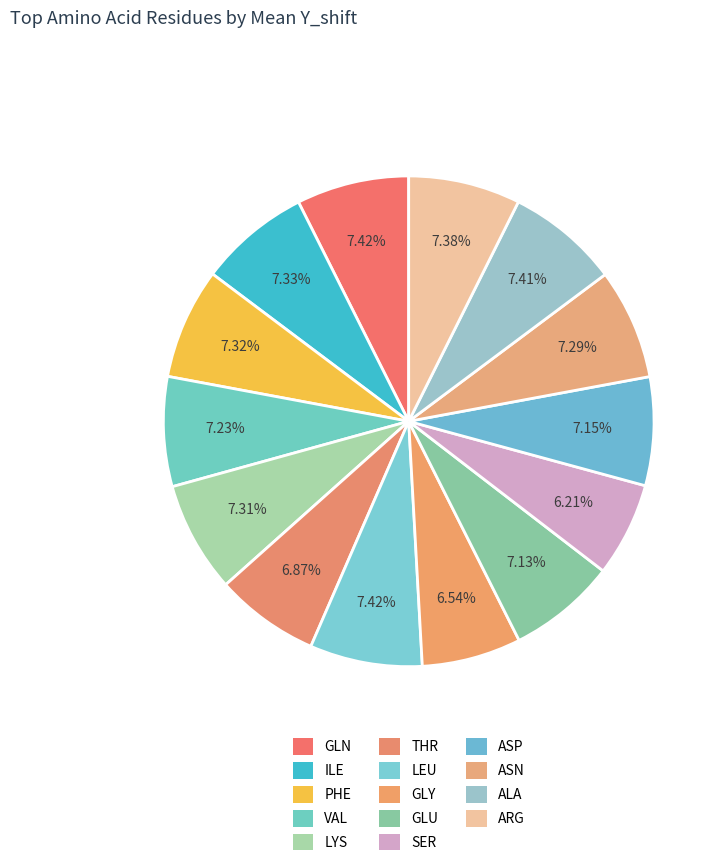

What is the change in value from ASN to ALA?

+1.9